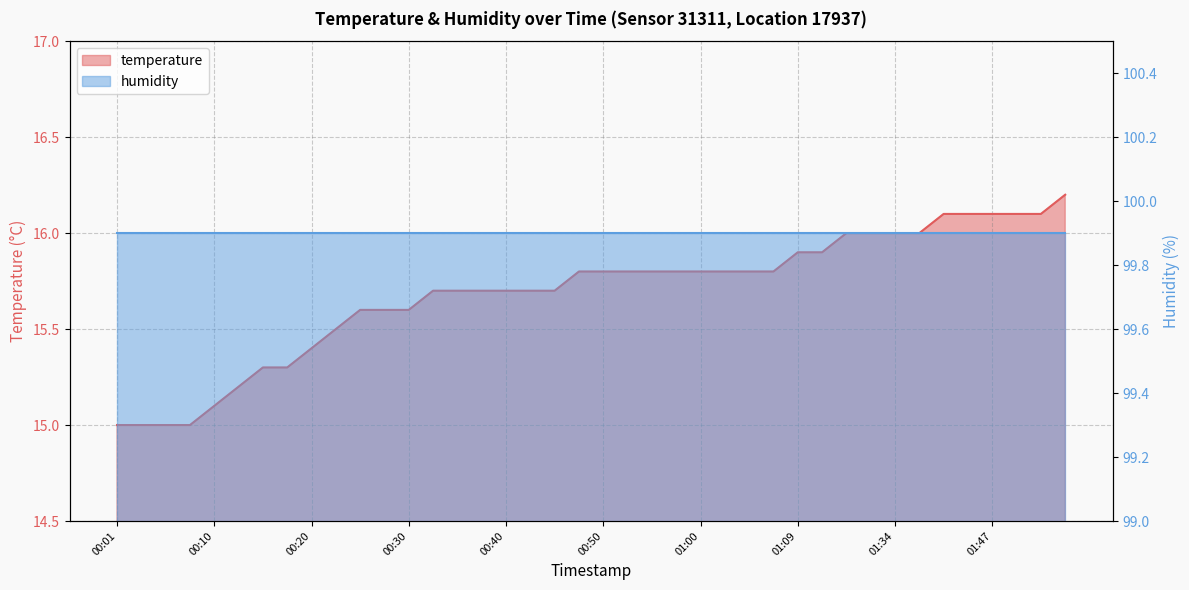

Reading left to right, transcribe all the data shown in this chart.

00:01=15.0	00:03=15.0	00:05=15.0	00:08=15.0	00:10=15.1	00:13=15.2	00:15=15.3	00:18=15.3	00:20=15.4	00:23=15.5	00:25=15.6	00:27=15.6	00:30=15.6	00:32=15.7	00:35=15.7	00:37=15.7	00:40=15.7	00:42=15.7	00:45=15.7	00:47=15.8	00:50=15.8	00:52=15.8	00:55=15.8	00:57=15.8	01:00=15.8	01:02=15.8	01:05=15.8	01:07=15.8	01:09=15.9	01:15=15.9	01:26=16.0	01:31=16.0	01:34=16.0	01:36=16.0	01:39=16.1	01:44=16.1	01:47=16.1	01:49=16.1	01:52=16.1	01:54=16.2